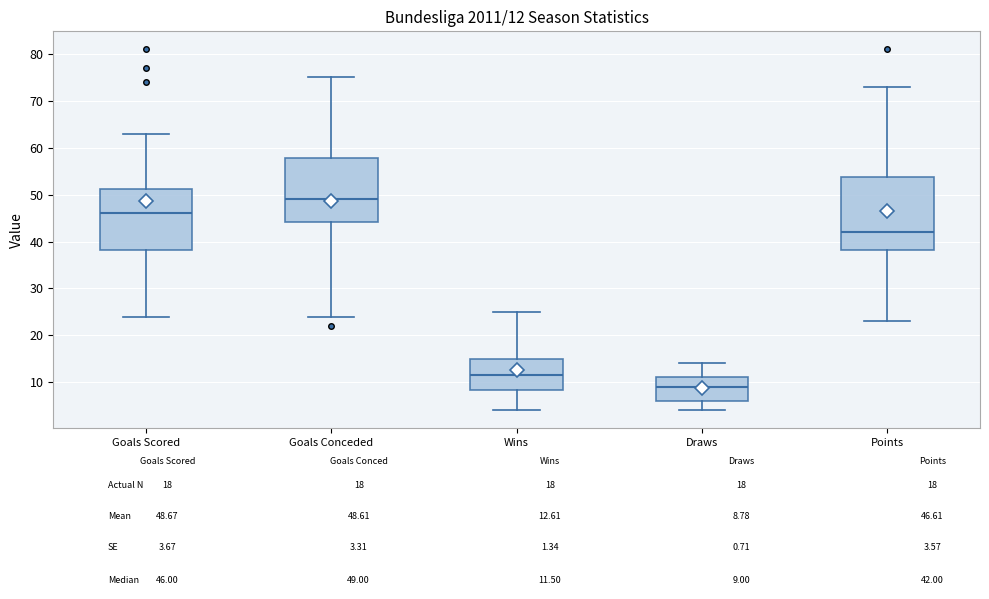

Which box is the tallest, from its lower edge to its upper edge?

Points